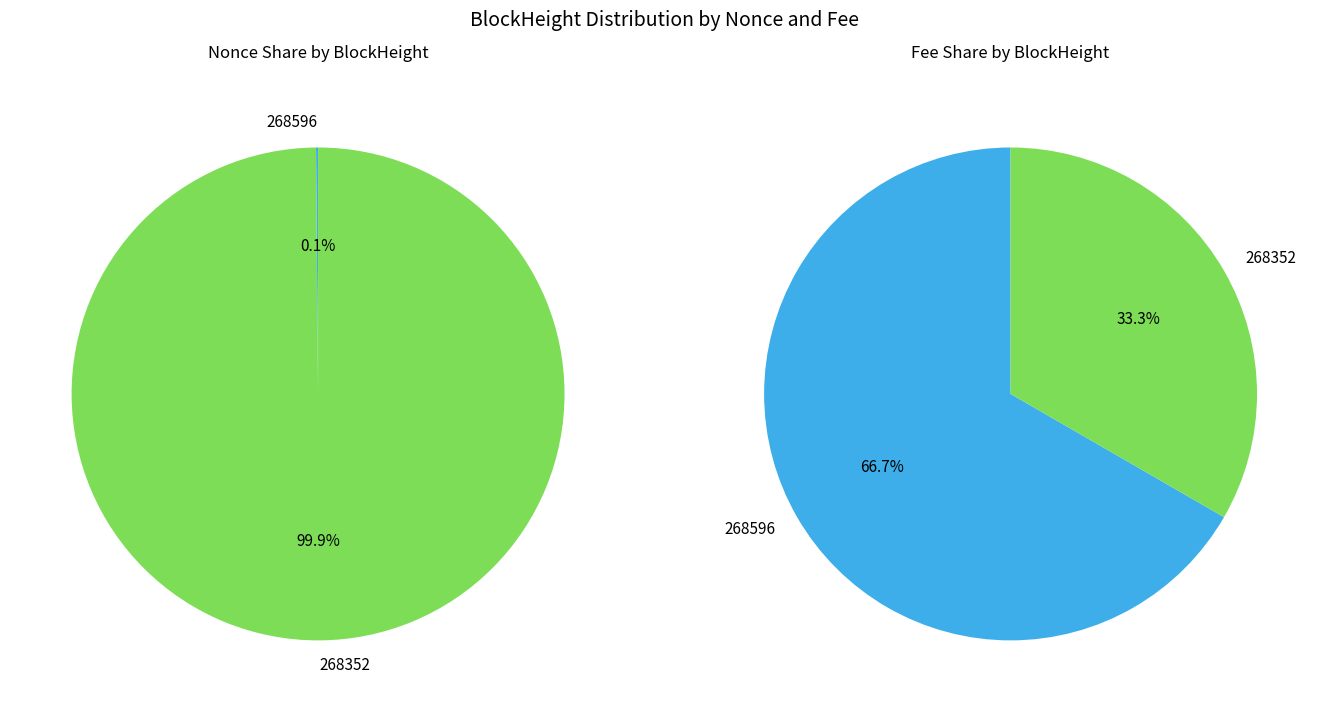

To the nearest percent, what is the difference between the largest and smallest slice percentages?

100%